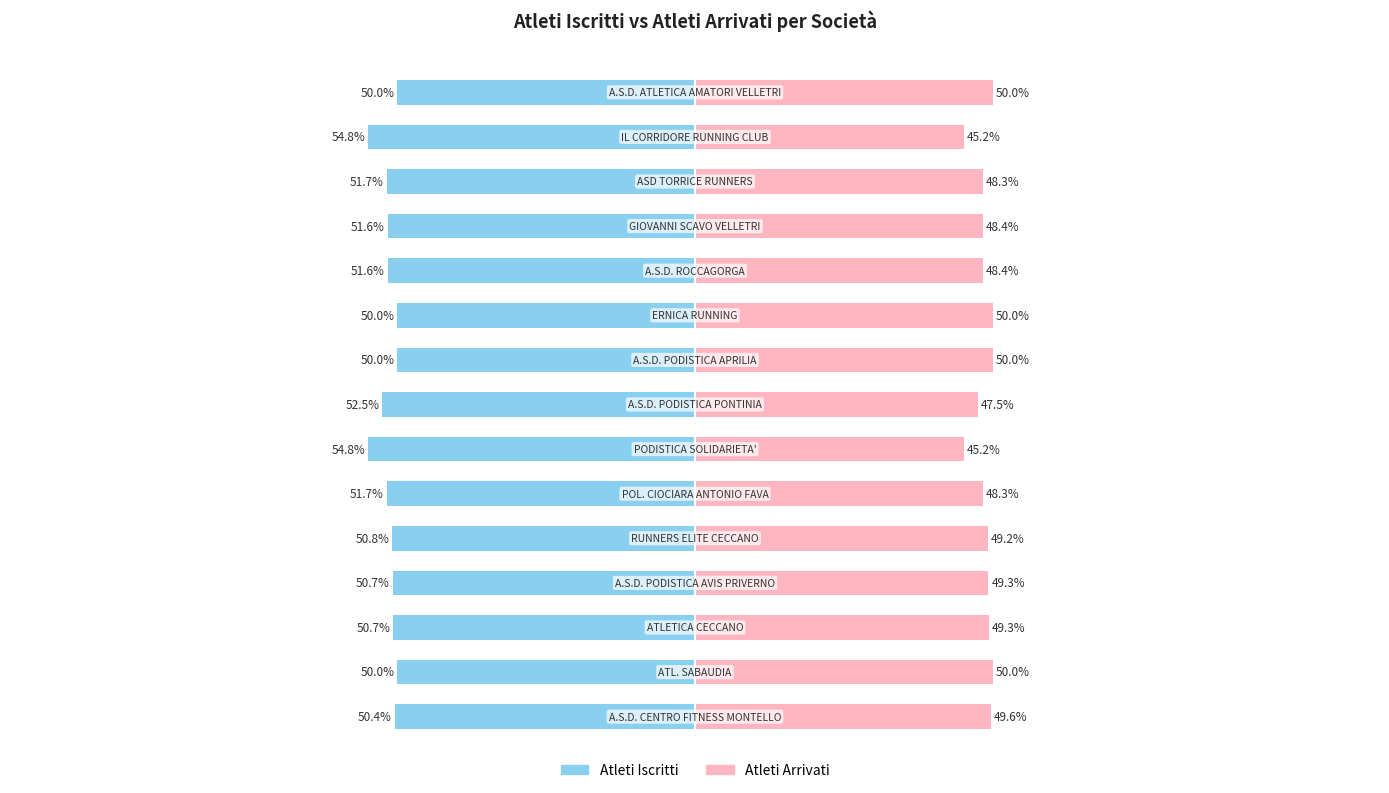

True or false: Atleti Arrivati has a value of 9.3 at 13.

False